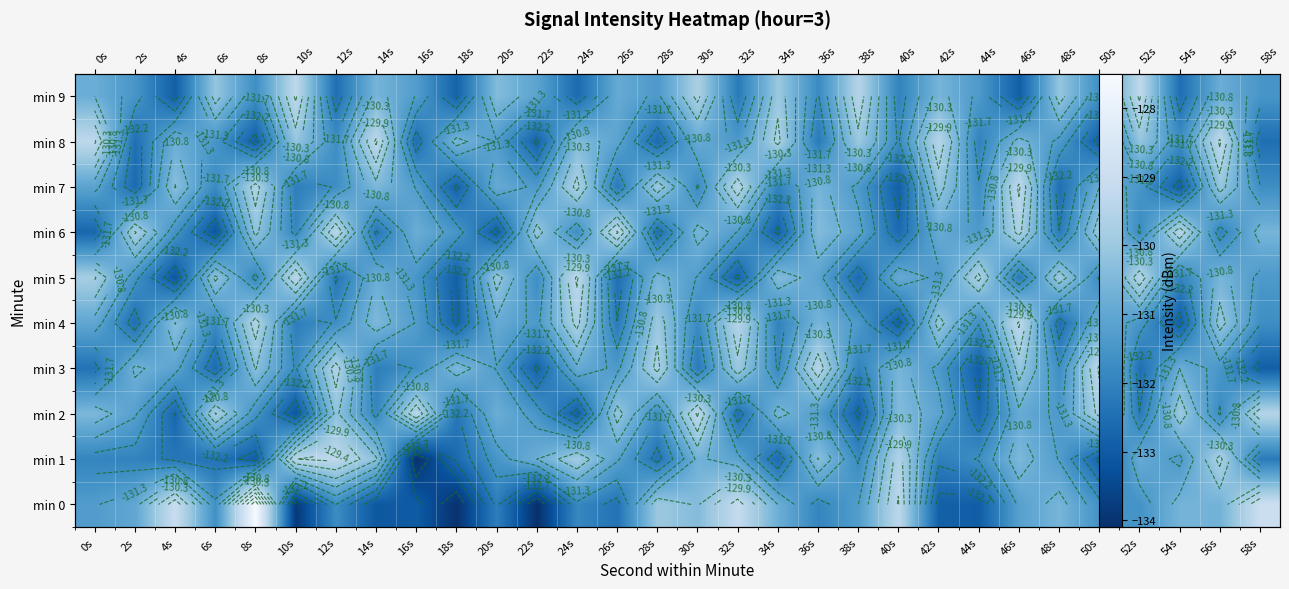

Rank the series at 52s from lowest to highest value.

min 3, min 2, min 6, min 0, min 4, min 7, min 1, min 8, min 5, min 9